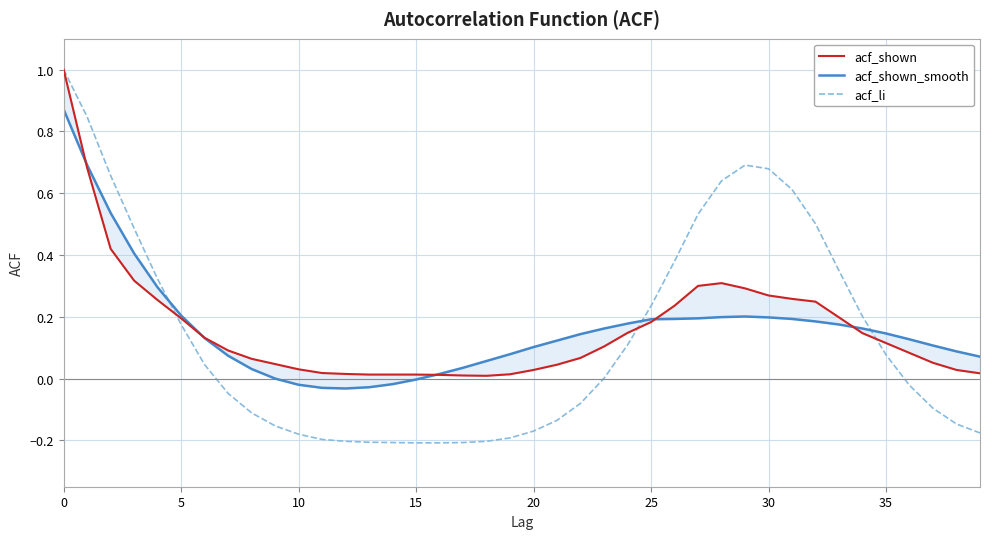

What is the highest value of the acf_shown series?

1.0